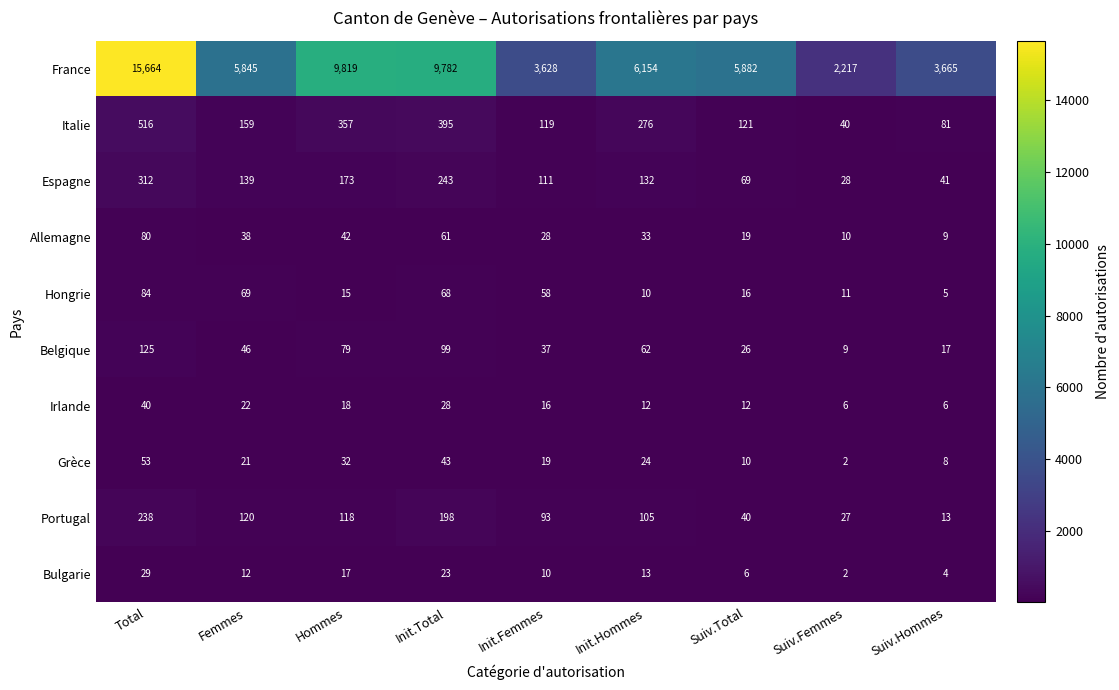

The value of Irlande at Init.Femmes is 16. True or false?

True